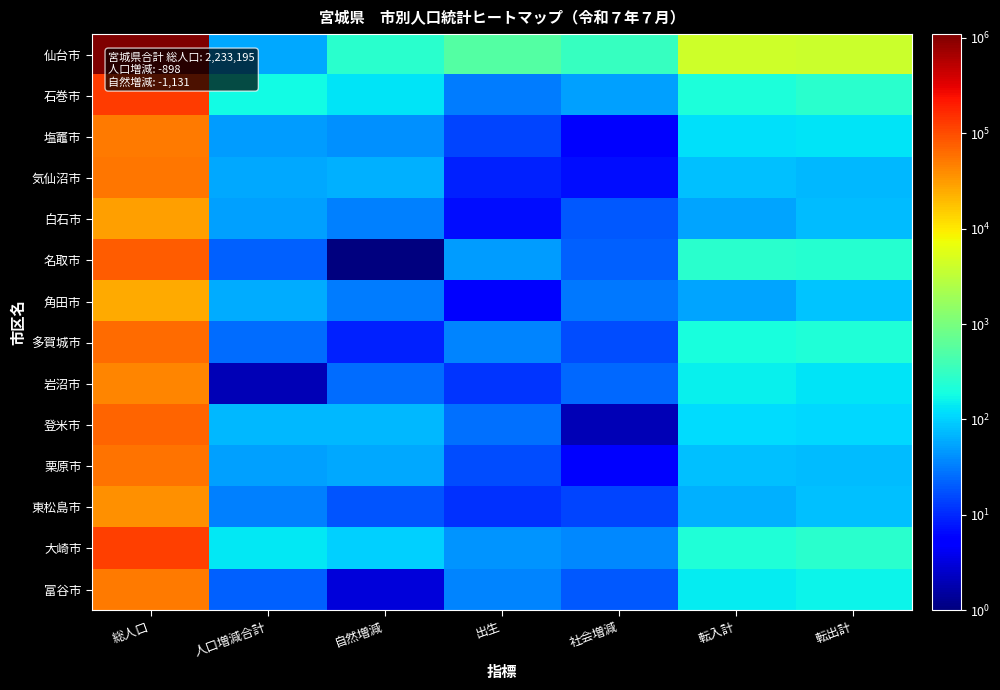

Between 総人口 and 出生, which is larger?

総人口